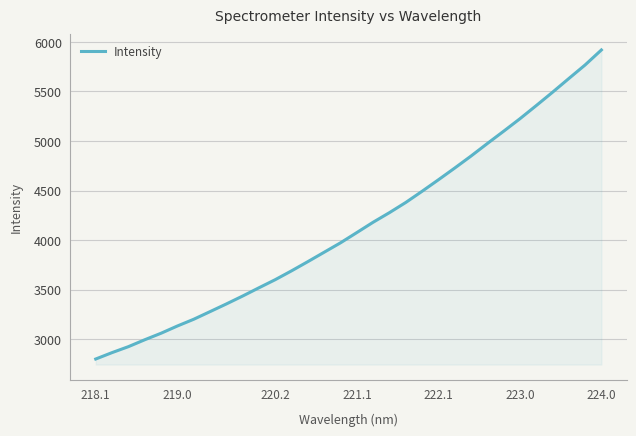

Does the chart display data point markers on the line(s)?

No